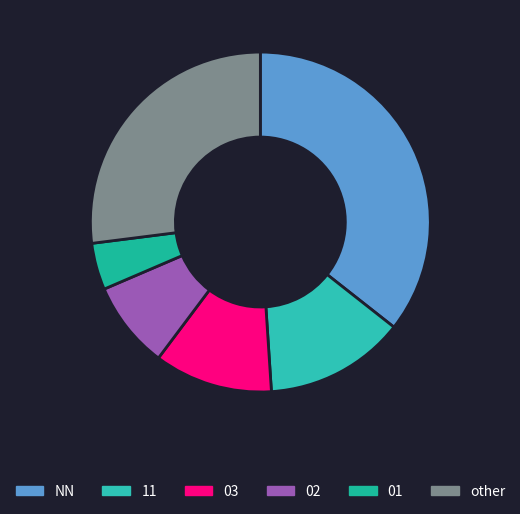

Which category has the biggest portion of the pie?

NN